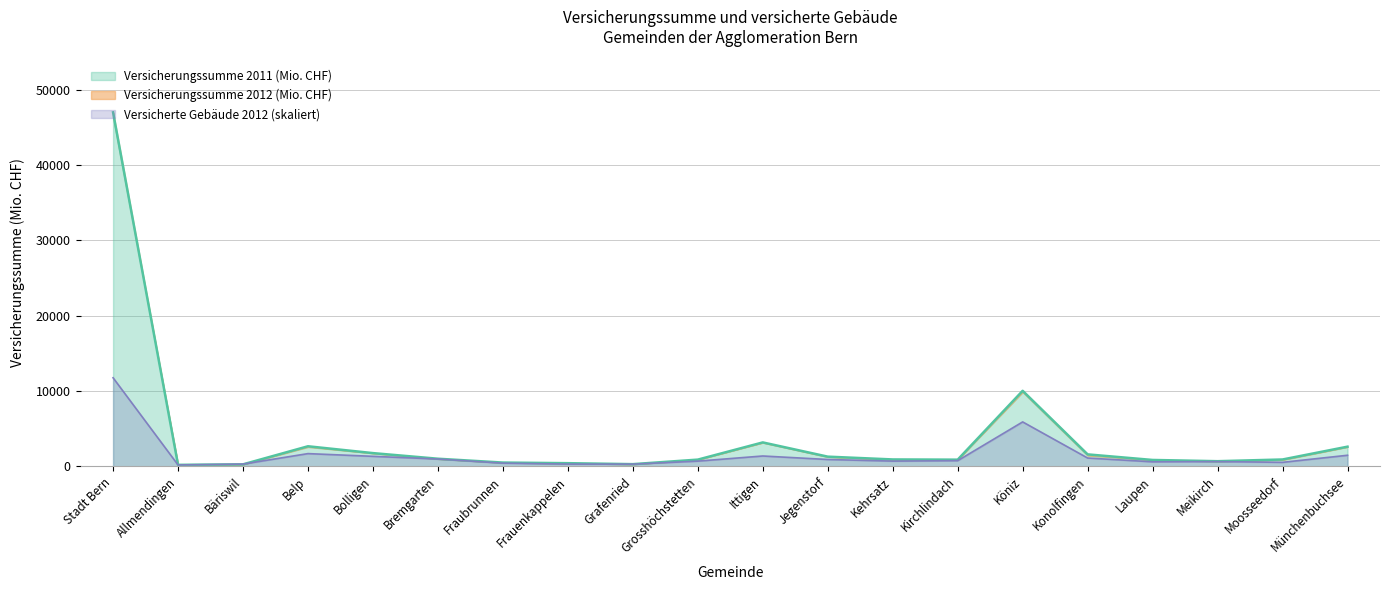

What is the sum of the Versicherte Gebäude 2012 values at Kehrsatz and Belp?

2356.9